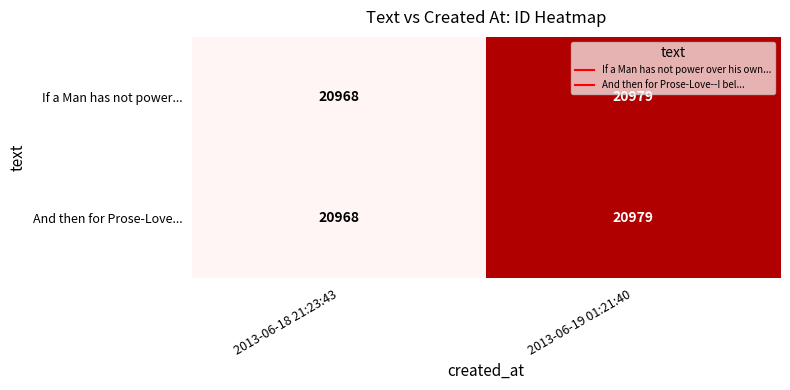

What is the smallest value displayed?

20968